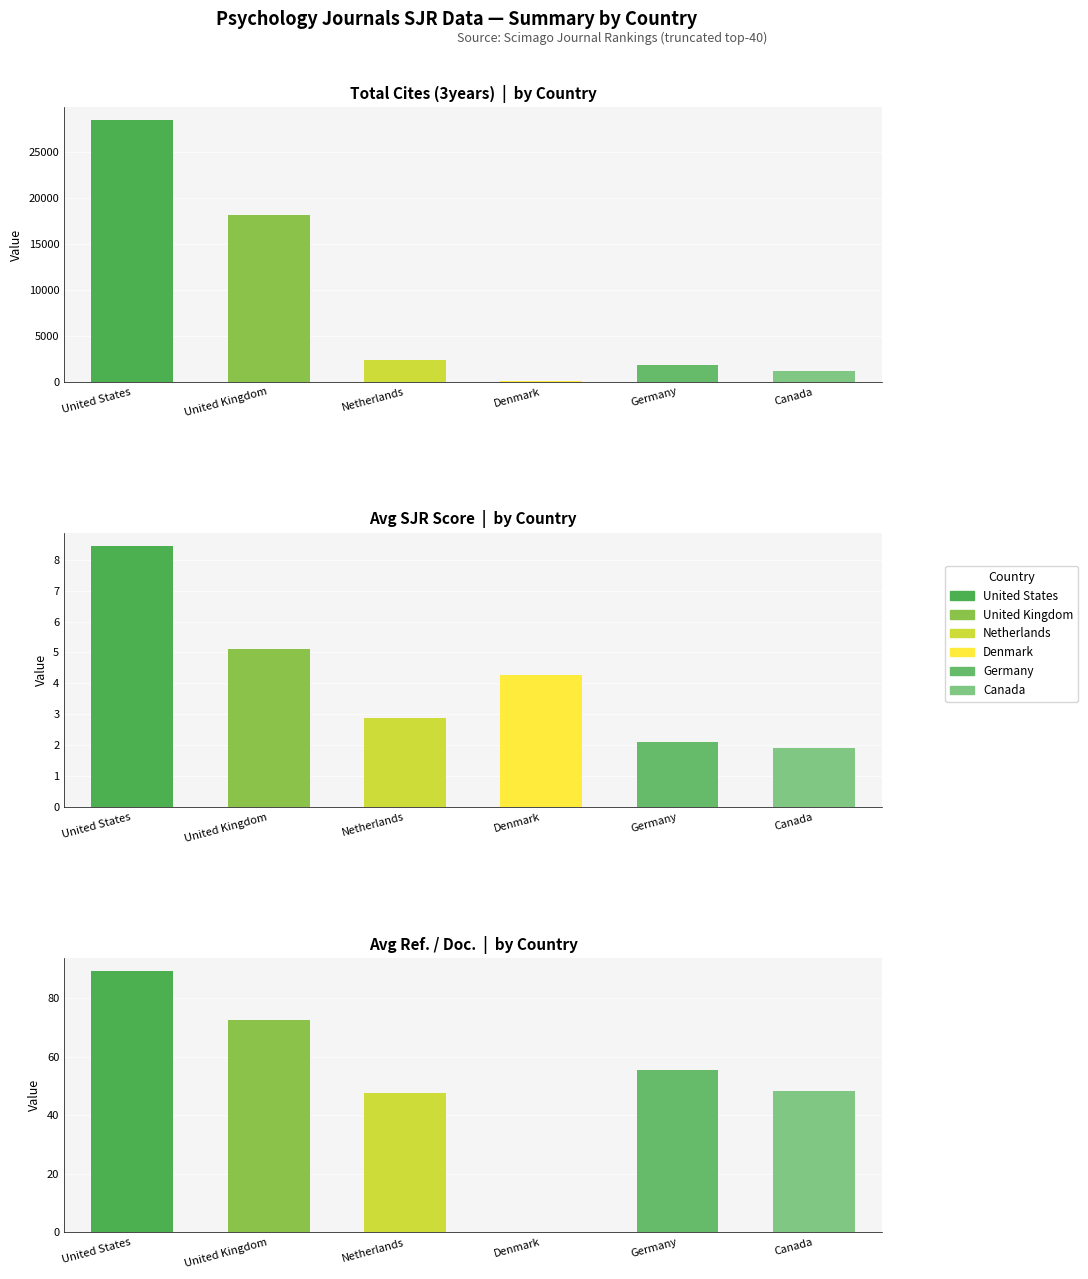

What value does the Denmark series have at SJR?

4.3